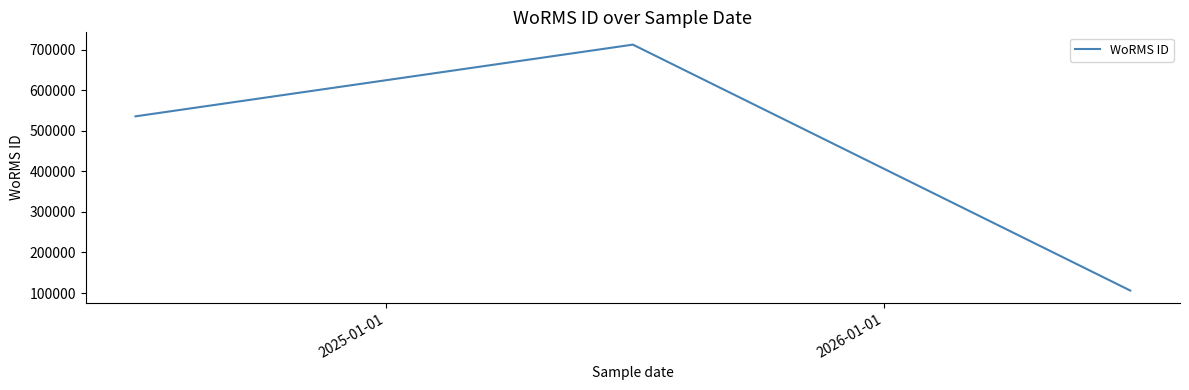

What is the difference between the second highest and minimum values?

429262